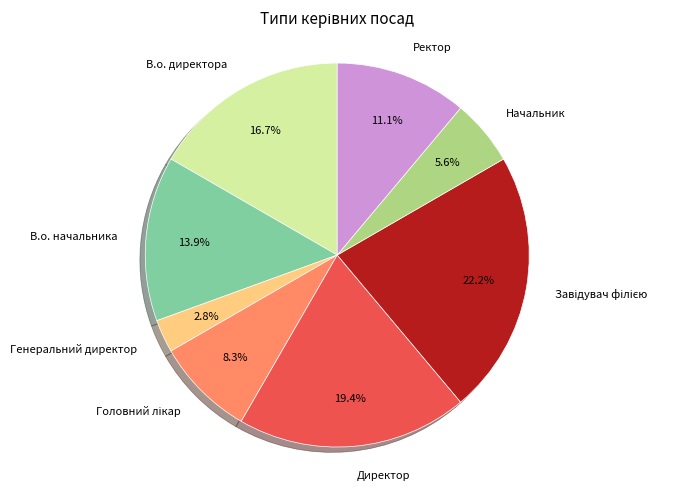

Is there a majority slice in this chart?

No